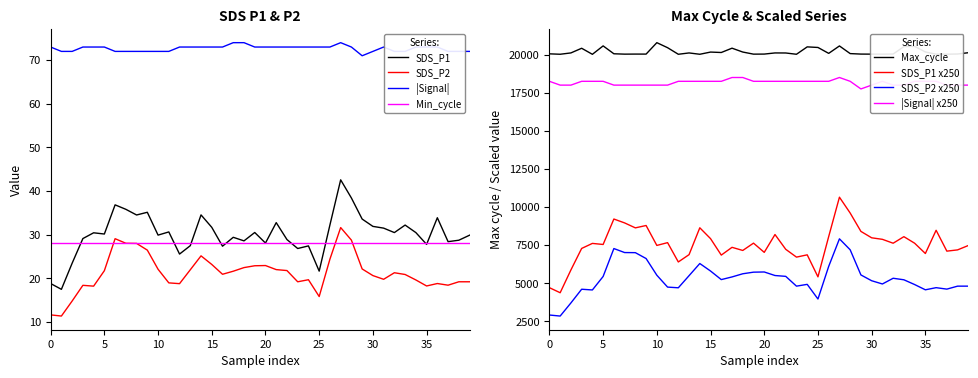

What is the approximate value of SDS_P1 at 25?

21.7